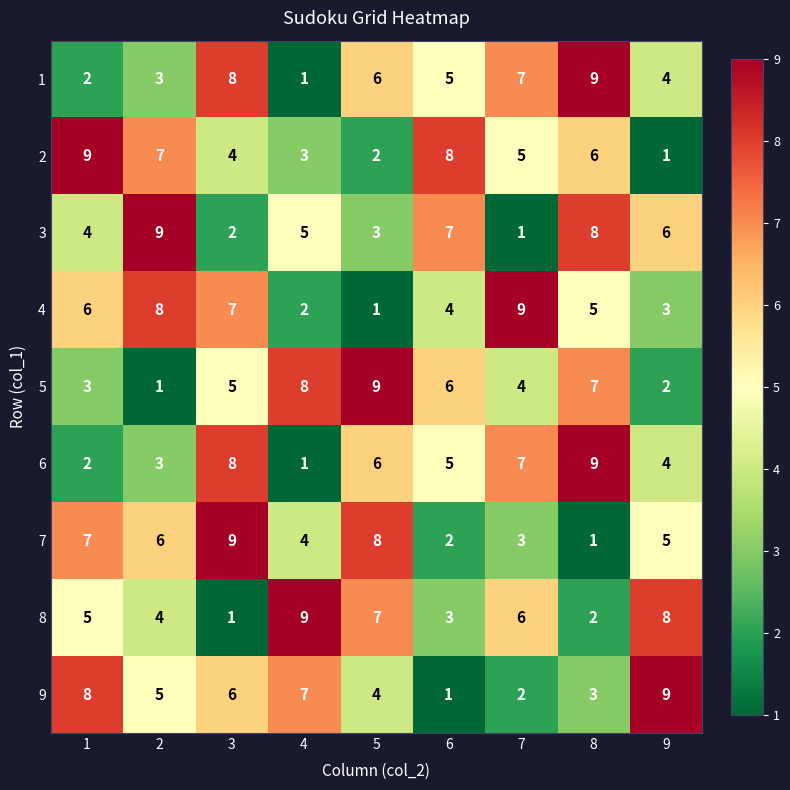

What is the difference between the maximum and minimum values in the 2 series?

8